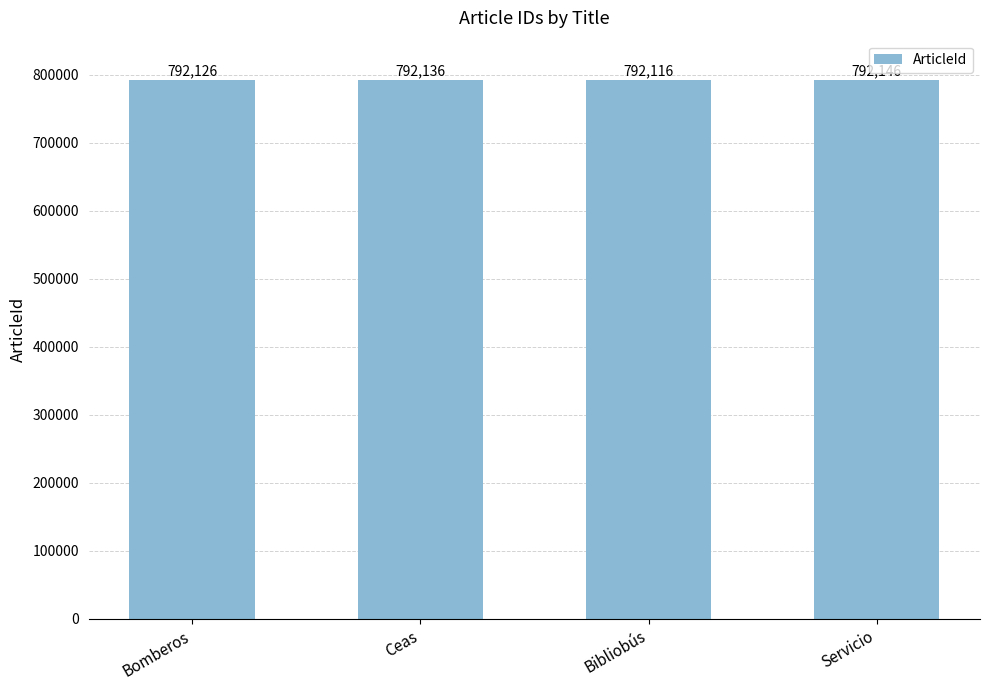

What is the change in value from Bomberos to Ceas?

+10